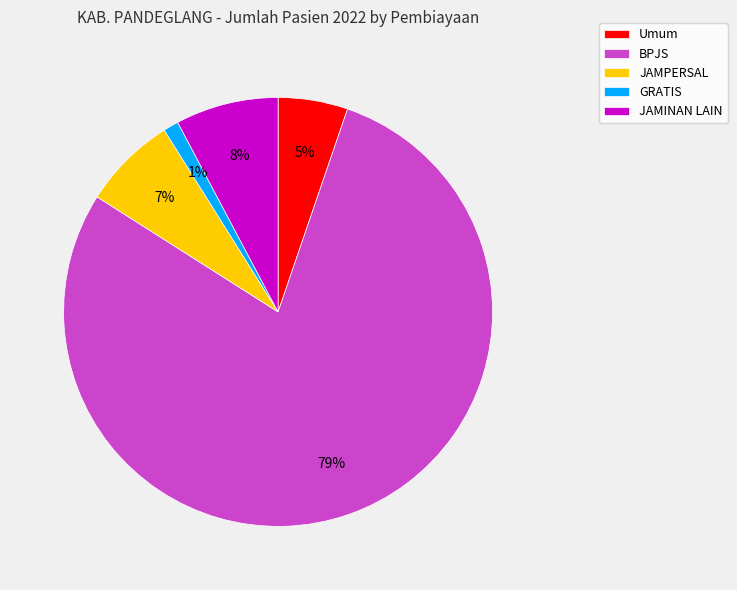

Is it true that Umum is 5% of the pie?

True